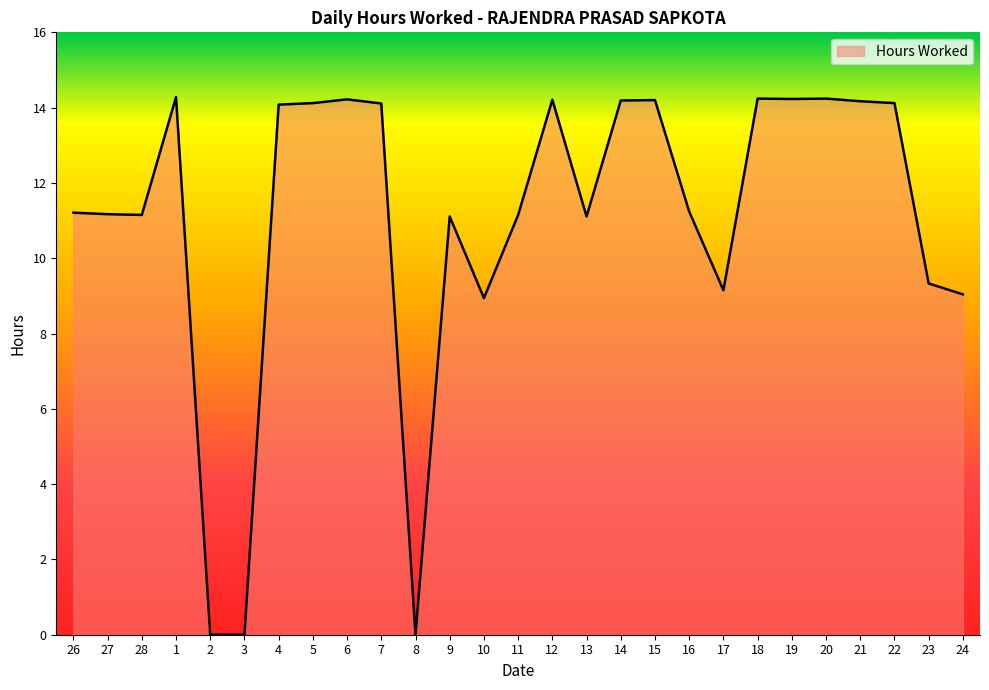

What is the sum of all values?

299.0